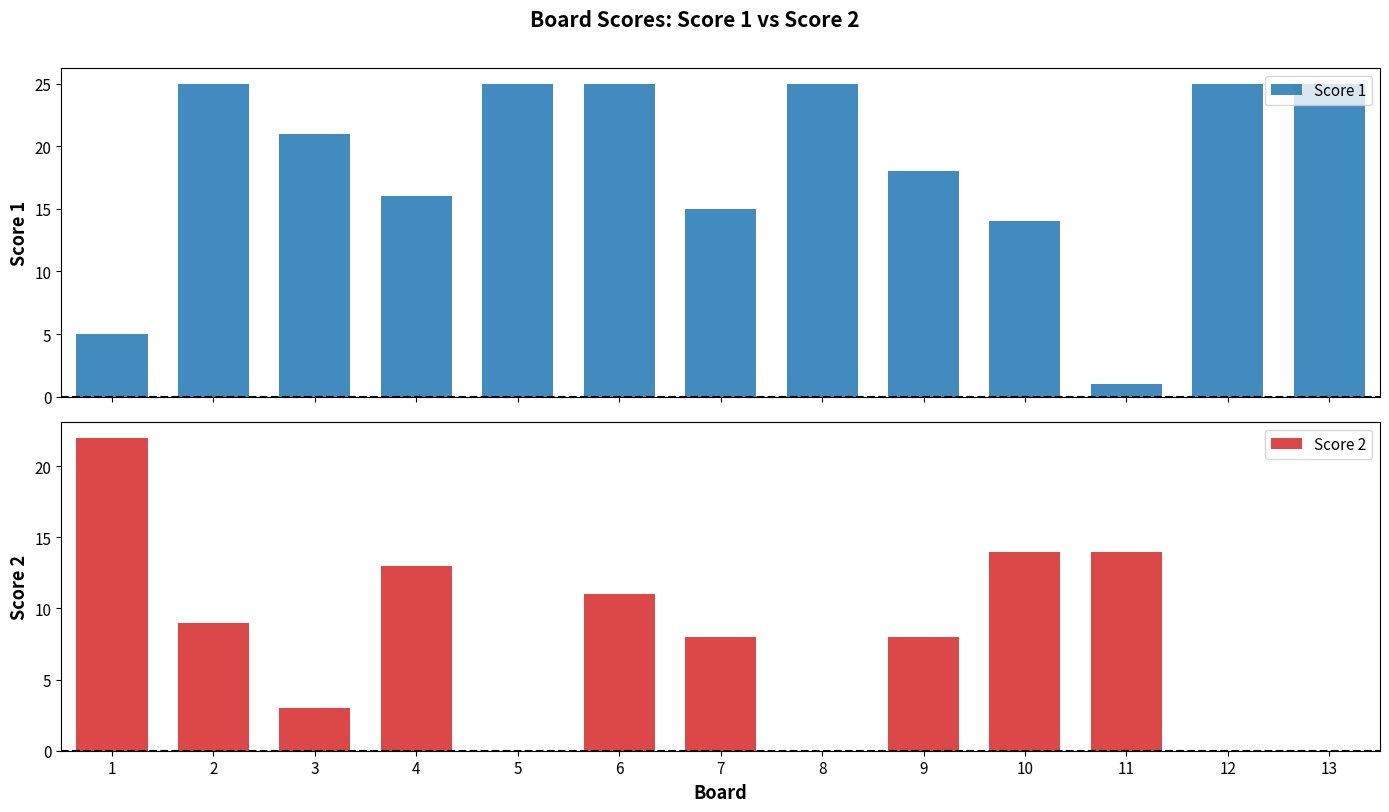

What value does the Score 1 series have at 12?

25